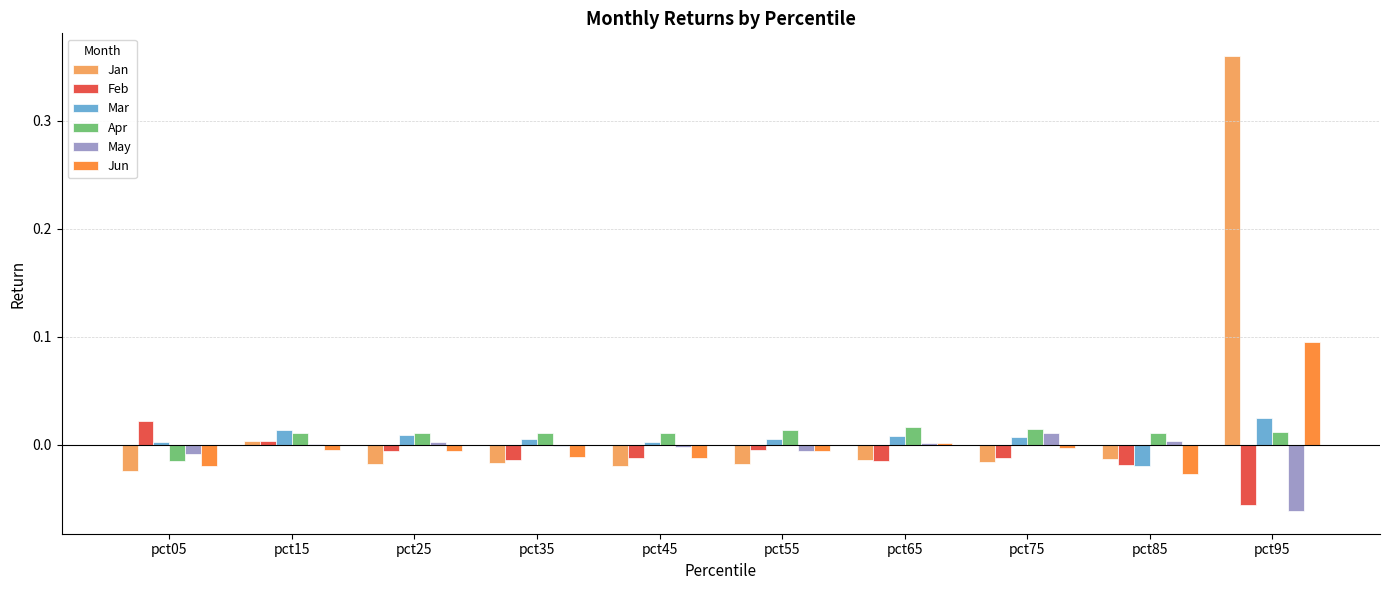

Is it true that Feb equals -0.0 at pct45?

True